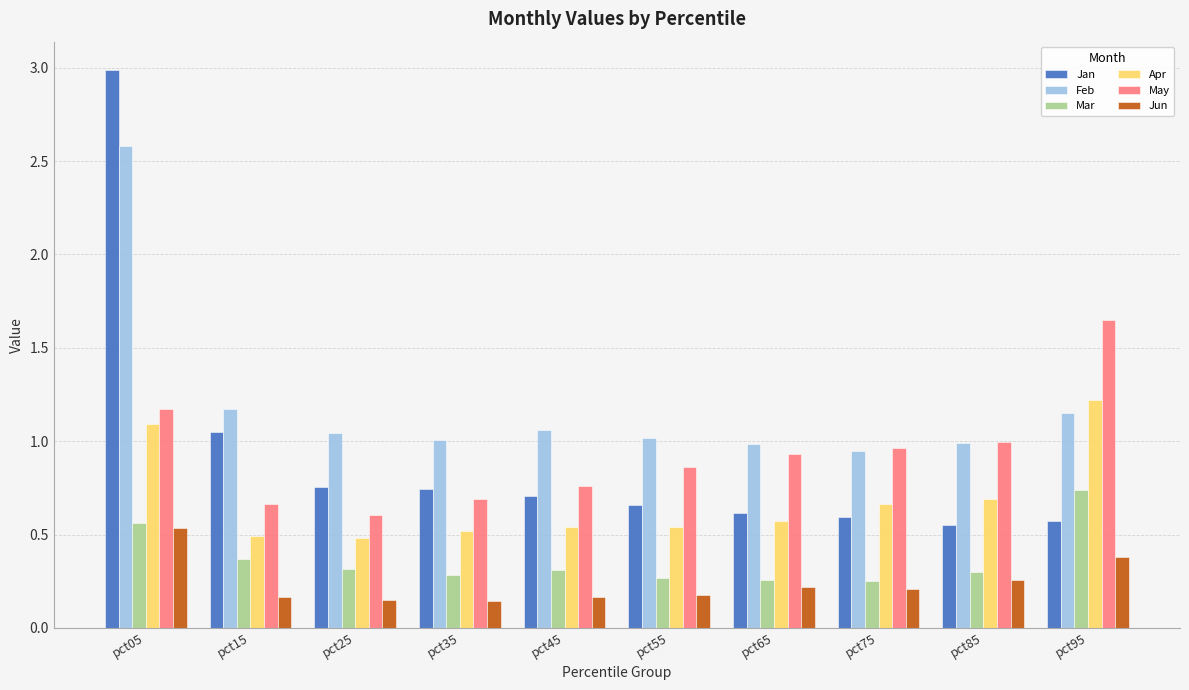

Is the value of Jan at pct55 greater than the value of Feb at pct05?

No